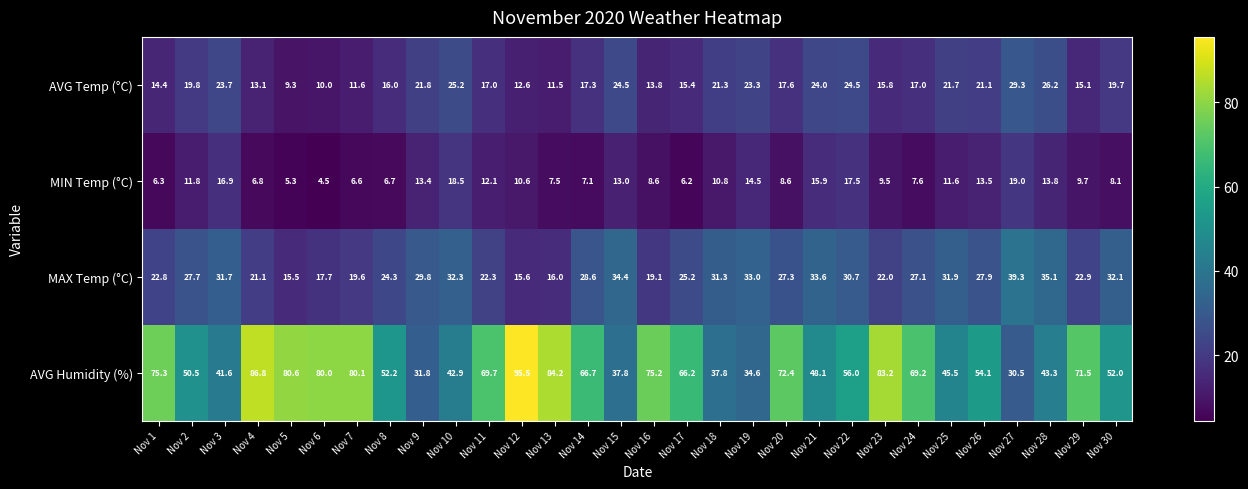

Is it true that AVG Temp (°C) equals 17.0 at Nov 24?

True